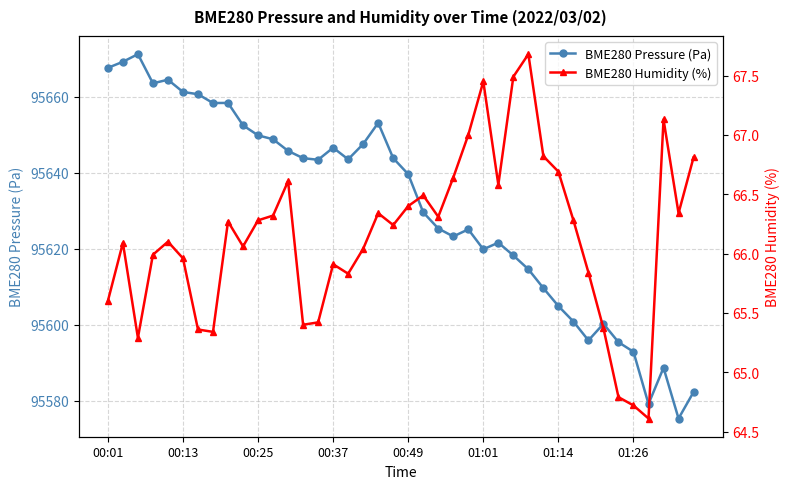

Is it true that BME280 Pressure (Pa) equals 95595.4 at 34?

True